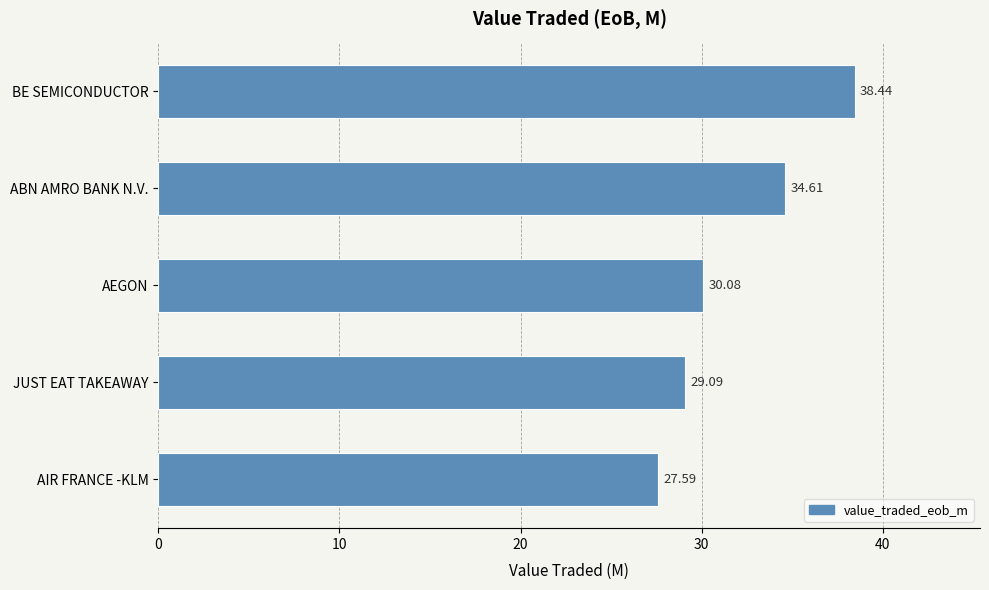

Count the number of values greater than 30.

3